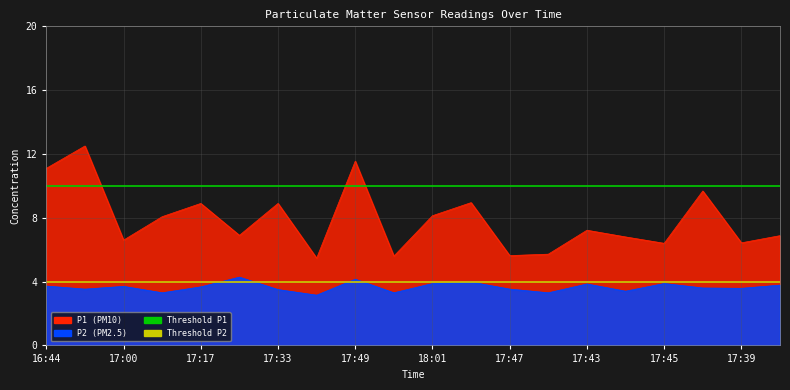

What is the minimum value for Threshold P1?

10